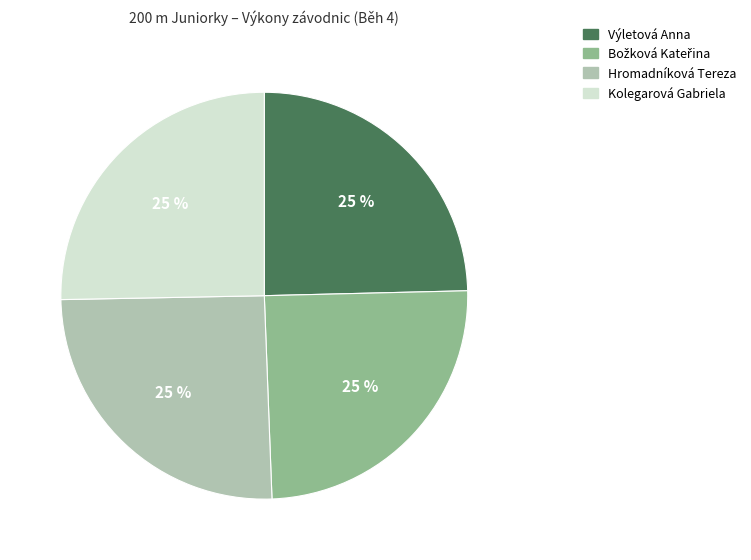

The Hromadníková Tereza slice represents 31% of the pie. True or false?

False